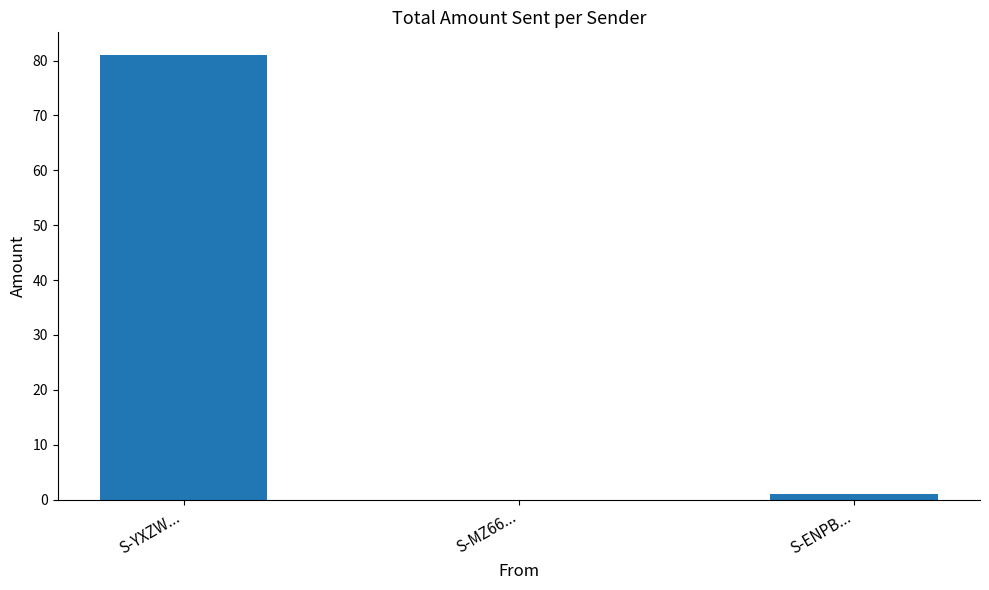

At which category does the chart reach its peak across all series?

S-YXZW...